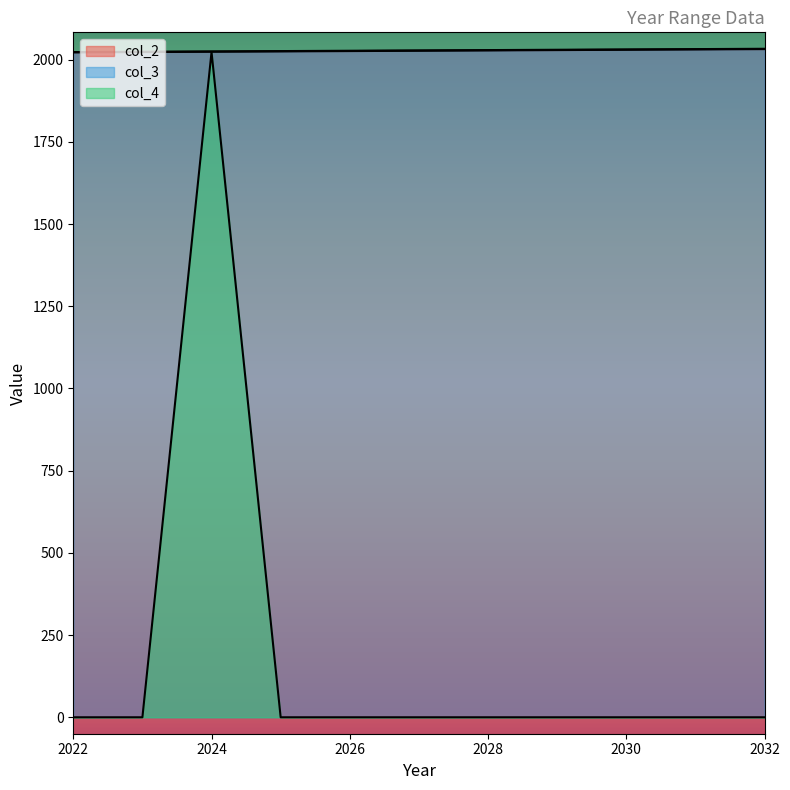

The value of col_2 at 2029 is 2029. True or false?

True